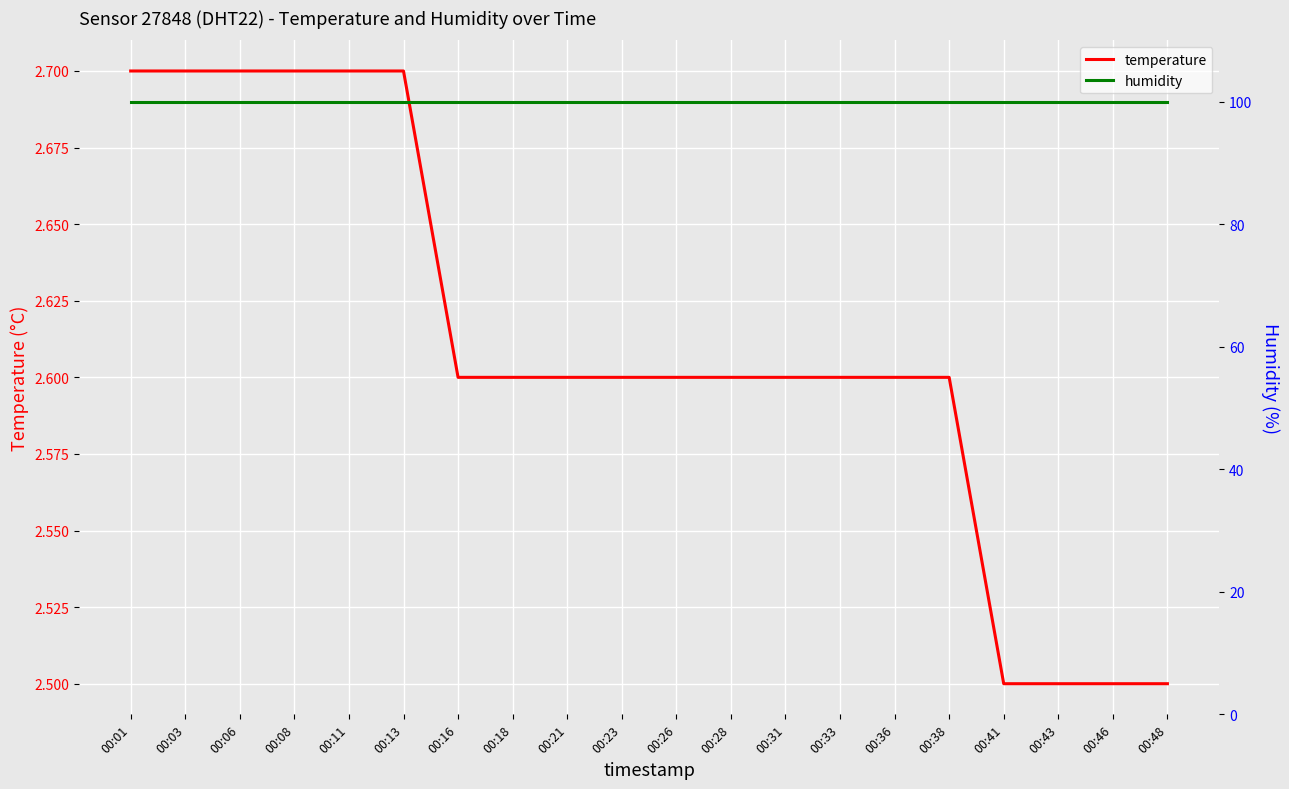

How many series are shown in this chart?

2